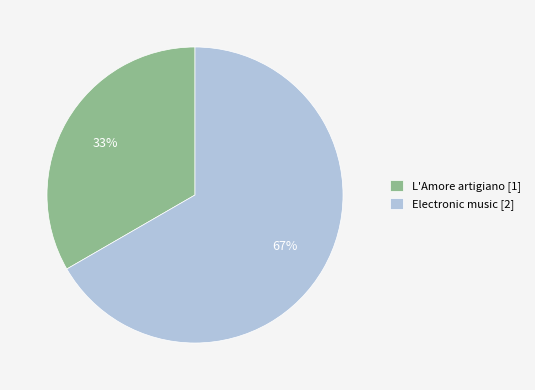

Does L'Amore artigiano represent more than half of the total?

No